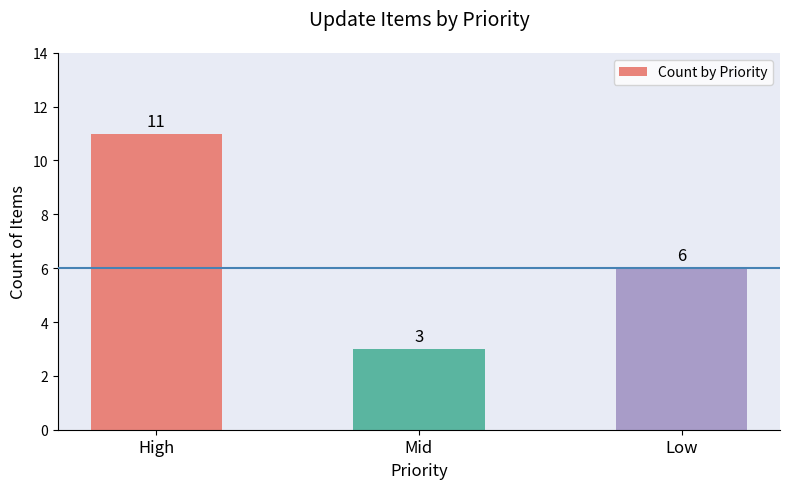

What is the label of the 2nd bar from the left?

Mid